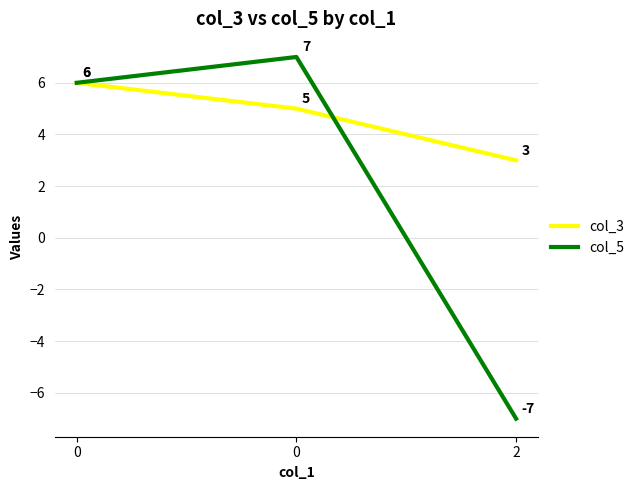

Reading left to right, transcribe all the data shown in this chart.

col_3: 0=6	0=5	2=3
col_5: 0=6	0=7	2=-7